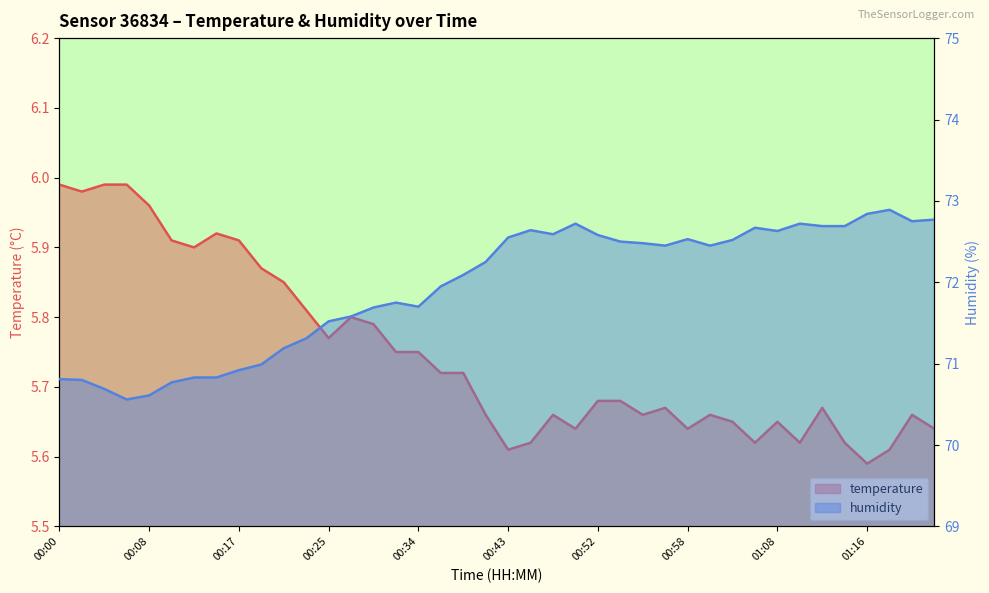

What position from the right is 00:36?

23